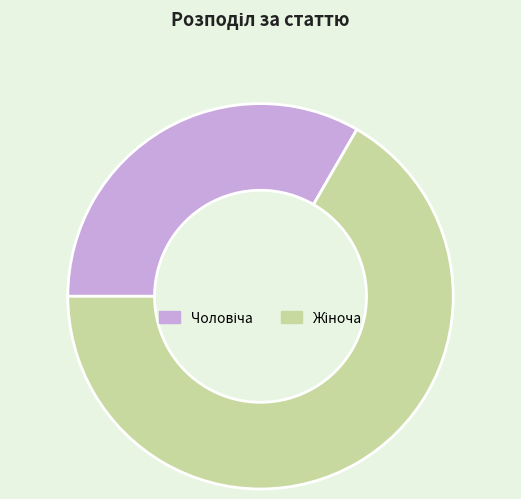

How many segments does this pie chart have?

2